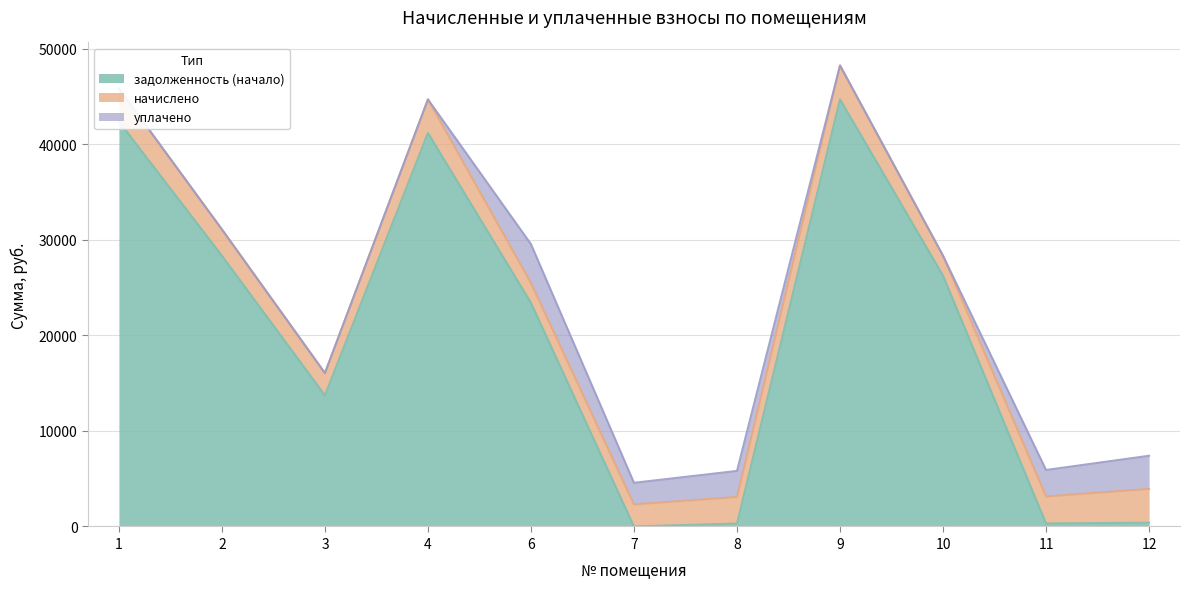

Which category has the highest value across all series?

9